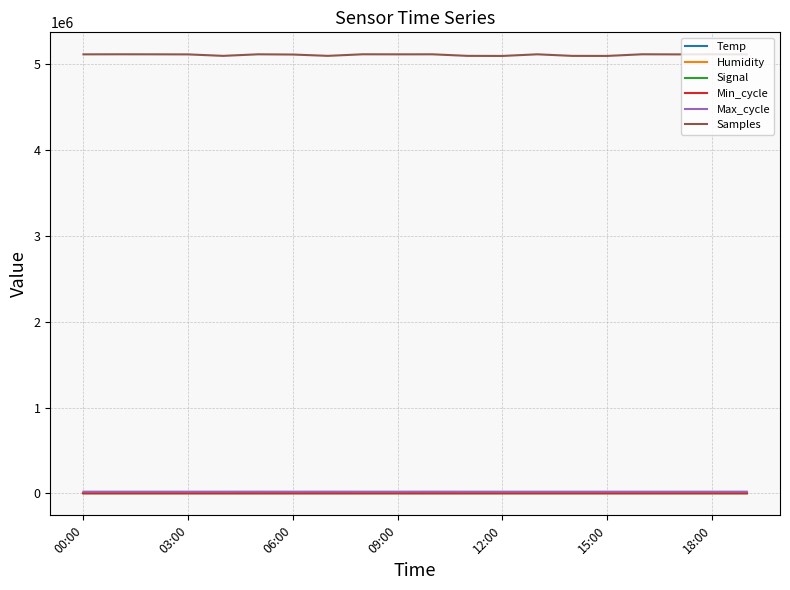

What is the maximum value shown in the chart?

5113130.0